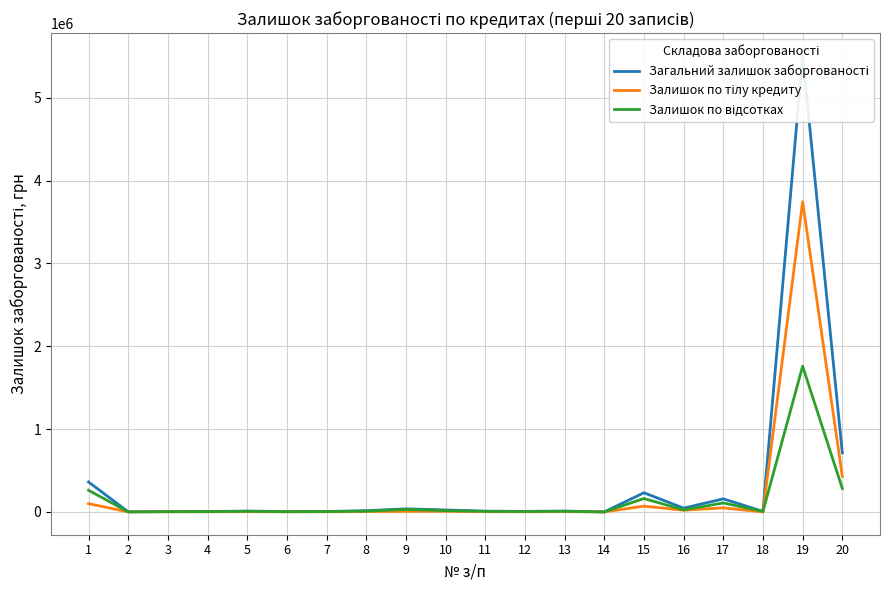

Which category has the highest value in the Залишок по тілу кредиту series?

19